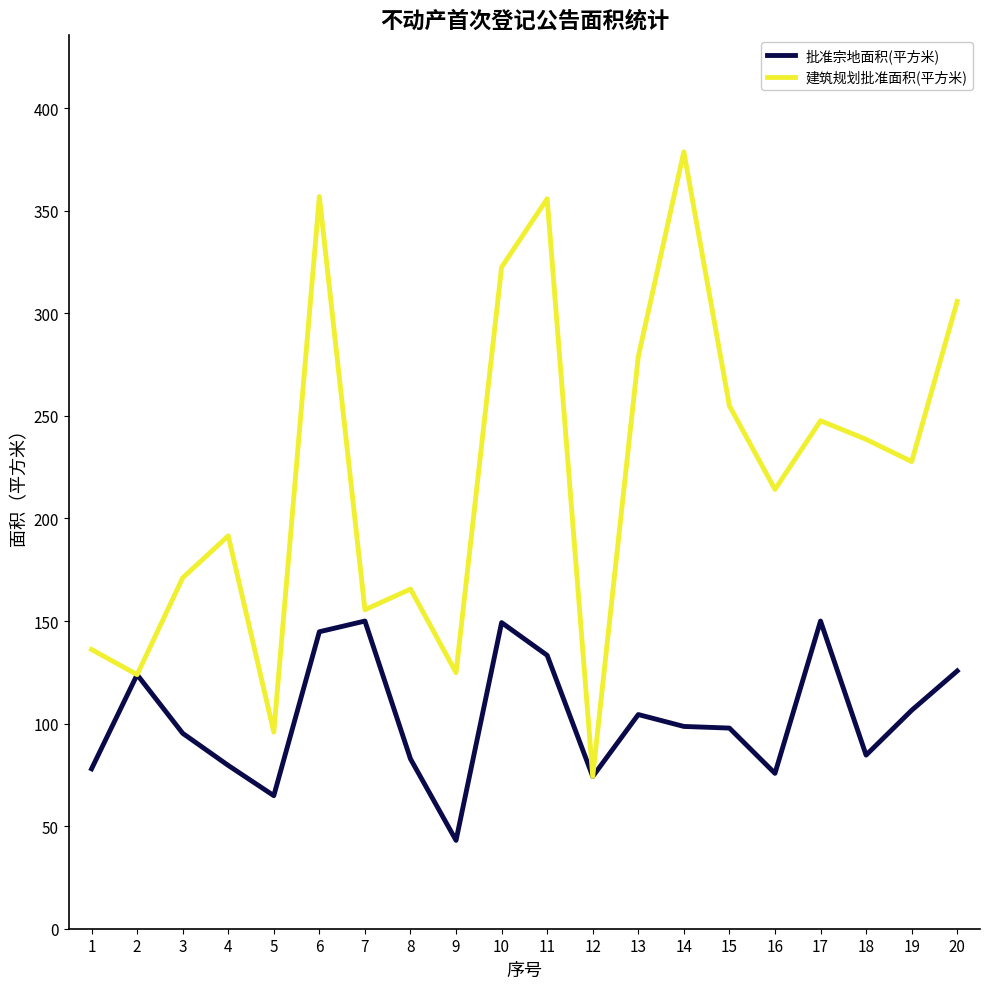

What are all the series names shown in the legend?

批准宗地面积(平方米), 建筑规划批准面积(平方米)